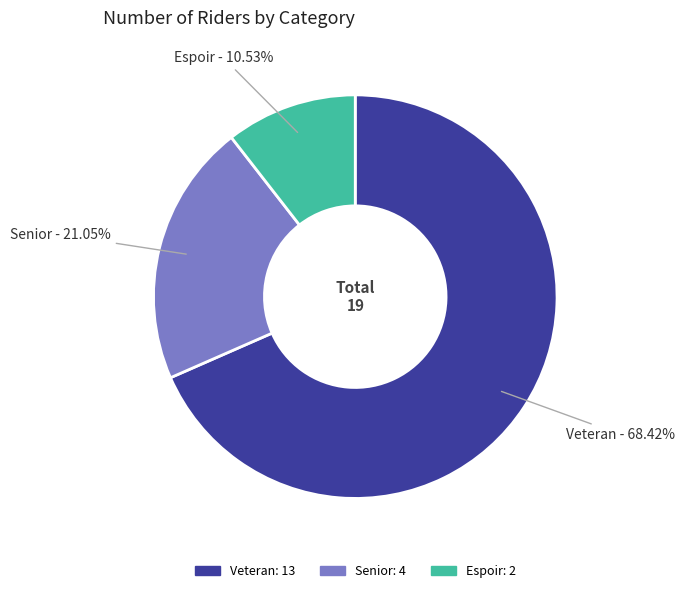

To the nearest percent, what is the difference between the largest and smallest slice percentages?

58%